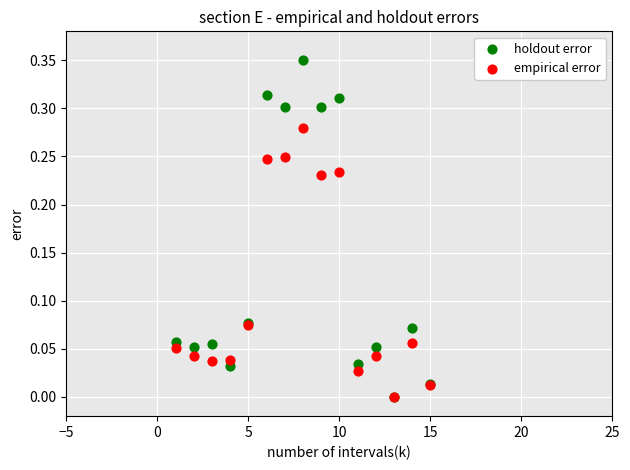

What are all the series names shown in the legend?

holdout error, empirical error